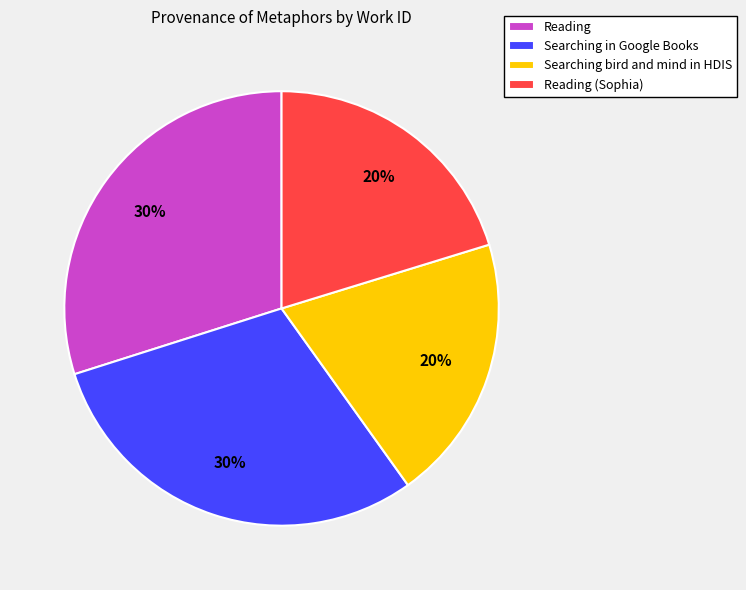

Is there any slice that represents more than half of the pie?

No